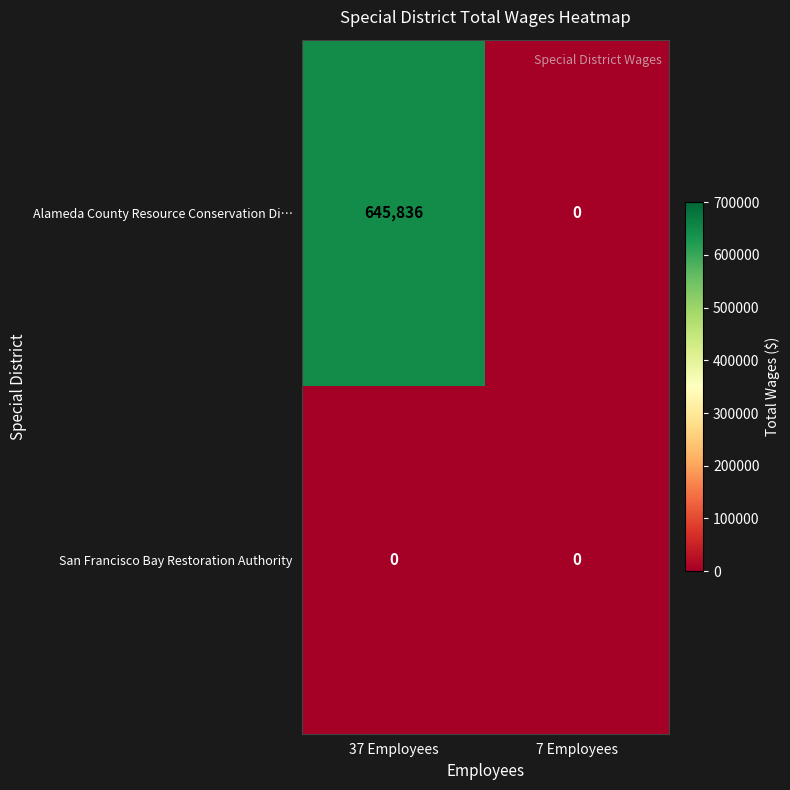

The Alameda County Resource Conservation Di… series shows -384261 at 7 Employees. True or false?

False